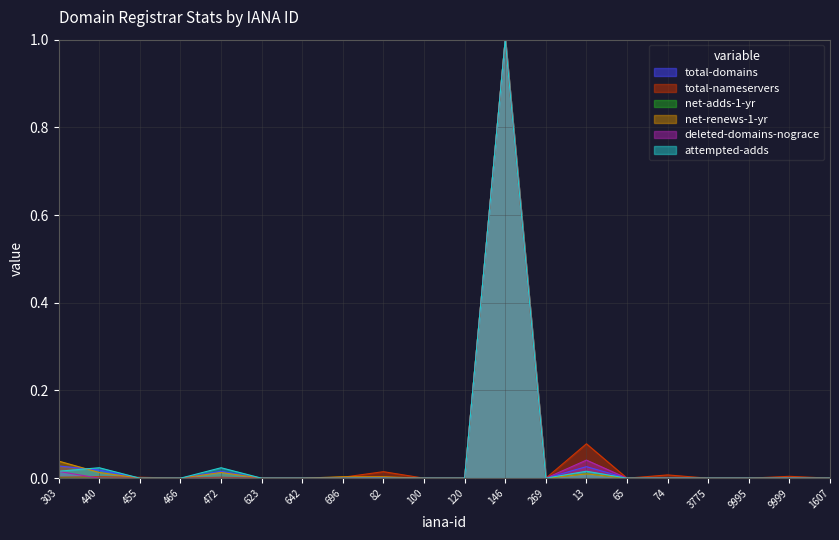

The attempted-adds series shows -0.6 at 100. True or false?

False